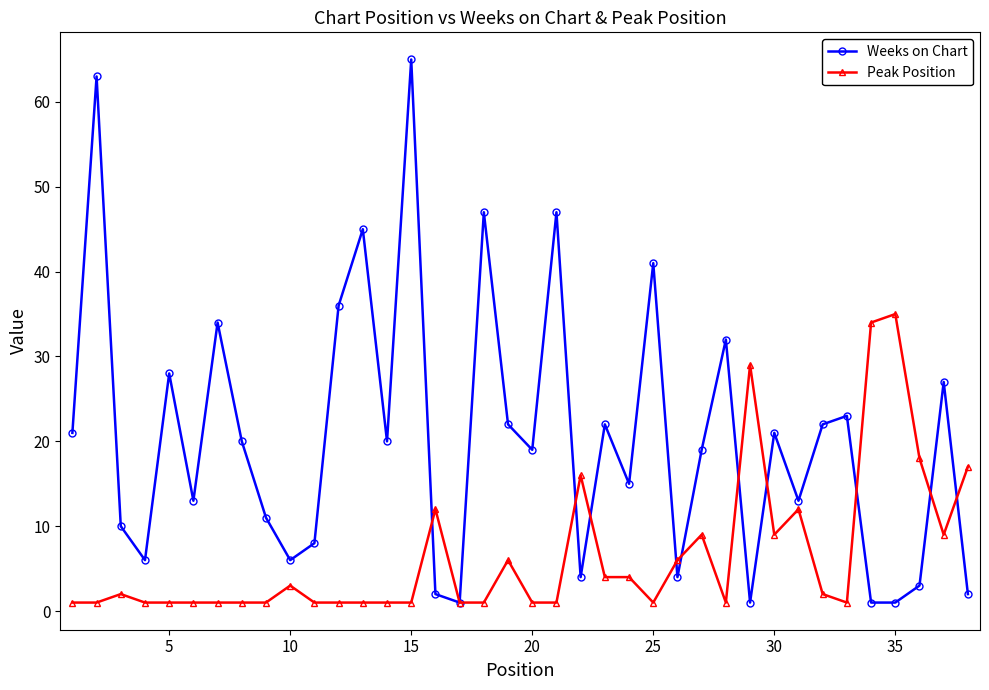

After their last crossing, which series has the higher values: Peak Position or Weeks on Chart?

Peak Position